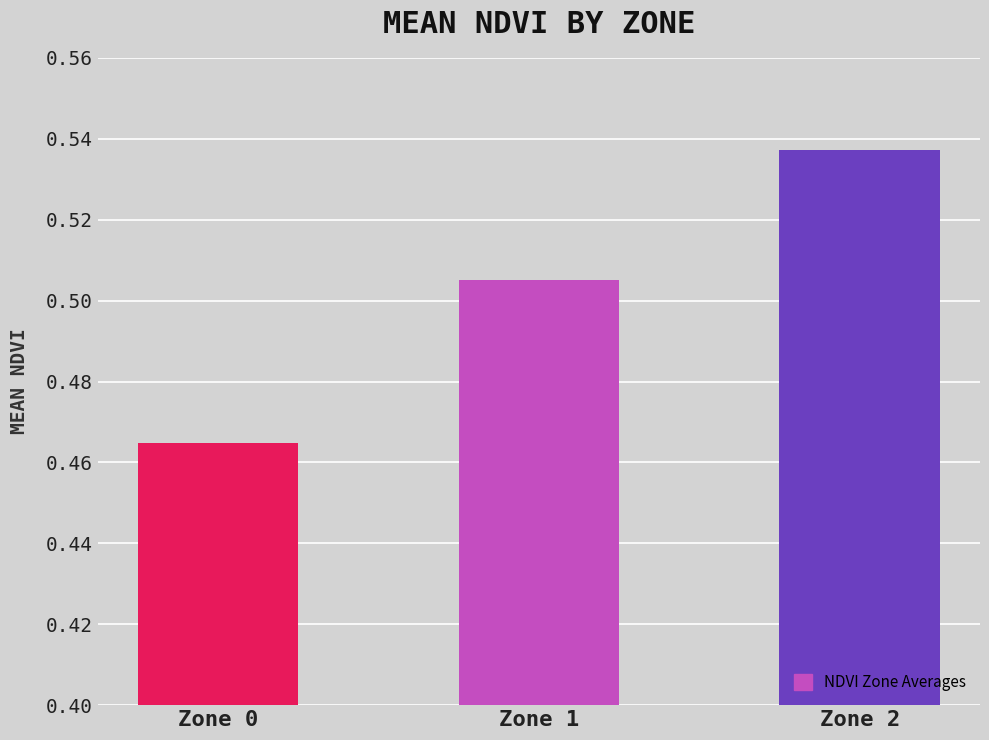

At which category does the chart reach its peak across all series?

Zone 2